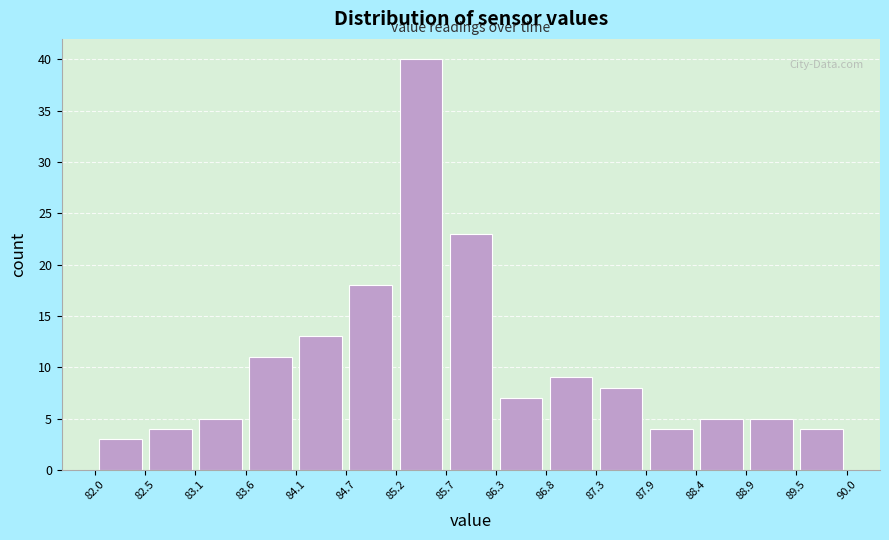

Reading left to right, list every bar in this chart as the range it spans on the x-axis followed by its height. The values are not printed on the chart, so give them approximately, as read against the axis.

82.0 to 82.5: 3
82.5 to 83.1: 4
83.1 to 83.6: 5
83.6 to 84.1: 11
84.1 to 84.7: 13
84.7 to 85.2: 18
85.2 to 85.7: 40
85.7 to 86.3: 23
86.3 to 86.8: 7
86.8 to 87.3: 9
87.3 to 87.9: 8
87.9 to 88.4: 4
88.4 to 88.9: 5
88.9 to 89.5: 5
89.5 to 90.0: 4